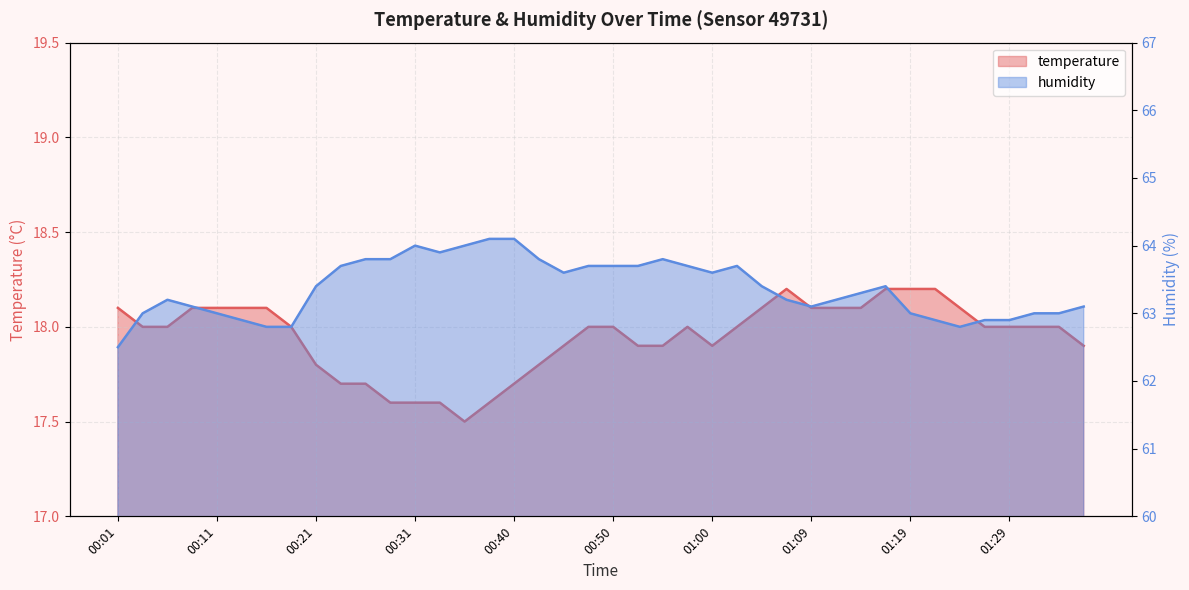

Is it true that temperature equals 32.1 at 00:48?

False